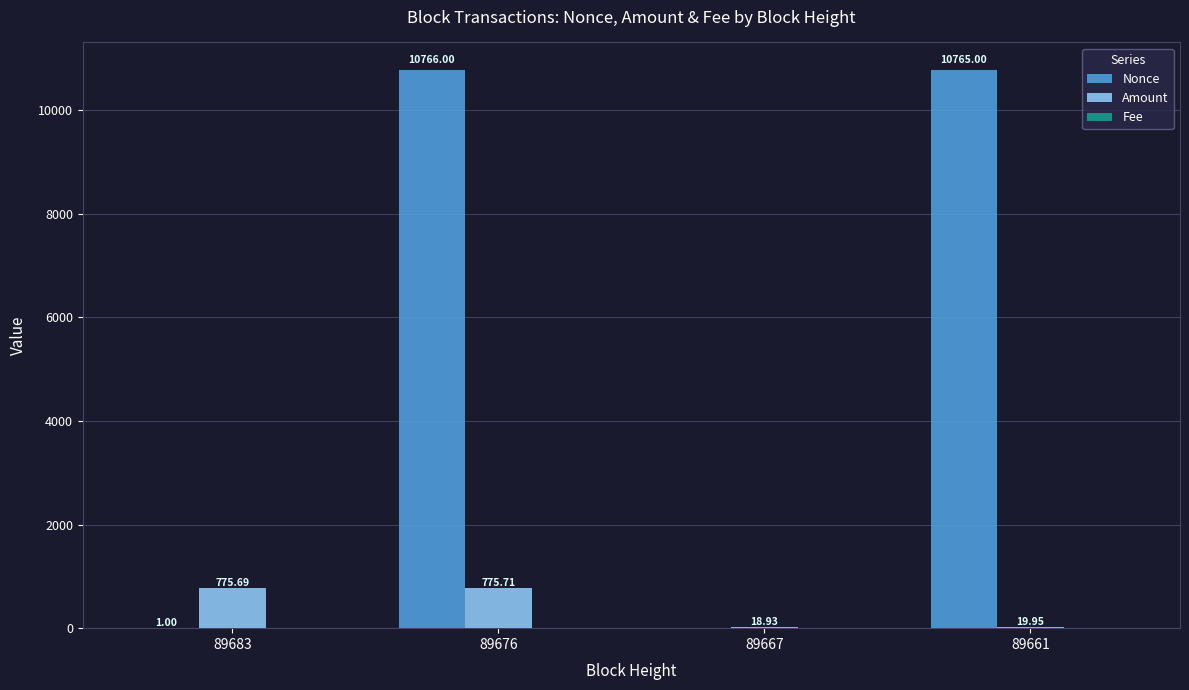

Which series has the largest total across all categories?

Nonce